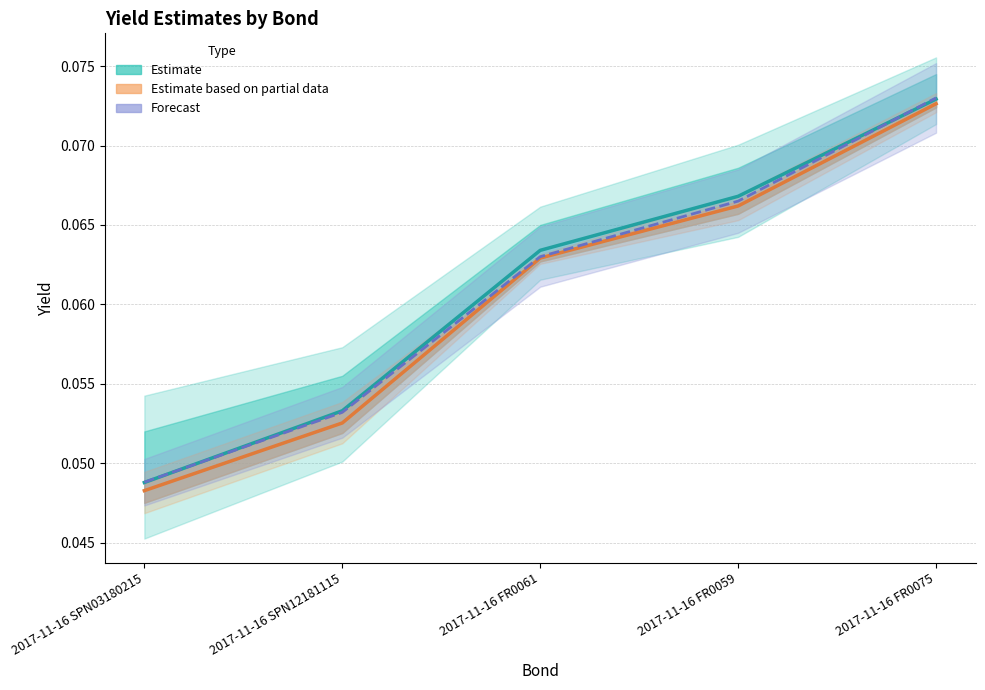

True or false: Forecast has more than 0 points higher than both neighbors.

False